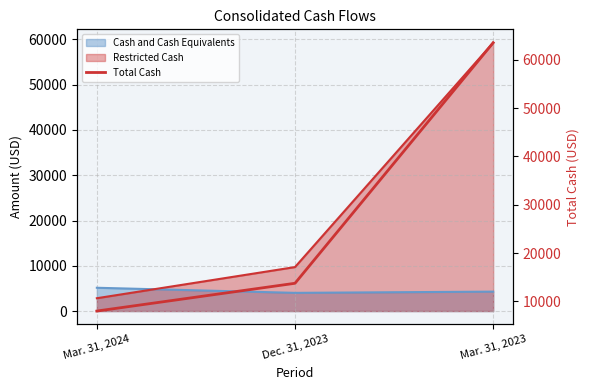

Reading left to right, transcribe all the data shown in this chart.

Mar. 31, 2024=7978	Dec. 31, 2023=13731	Mar. 31, 2023=63559